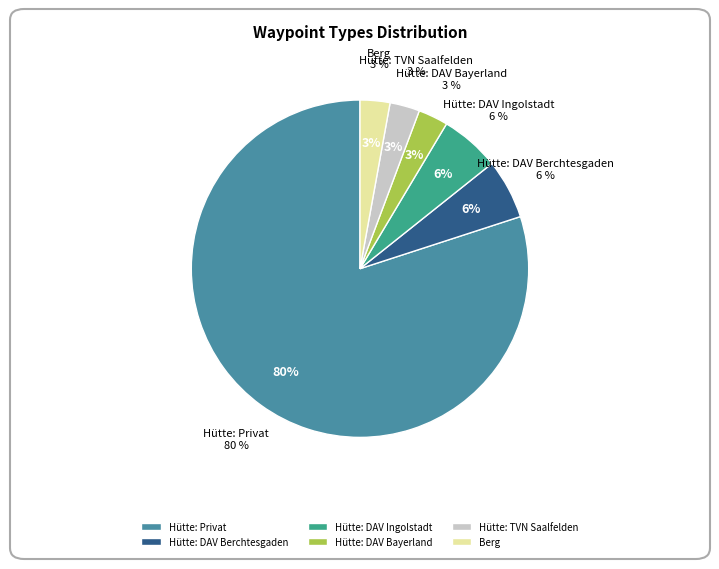

Which category accounts for the majority?

Hütte: Privat